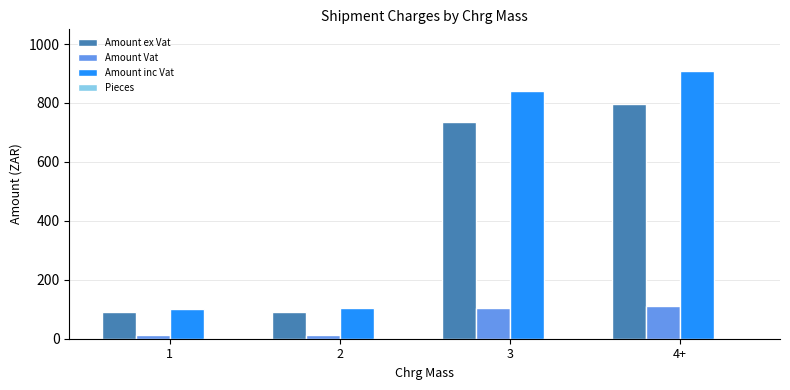

At which category does the chart reach its peak across all series?

4+